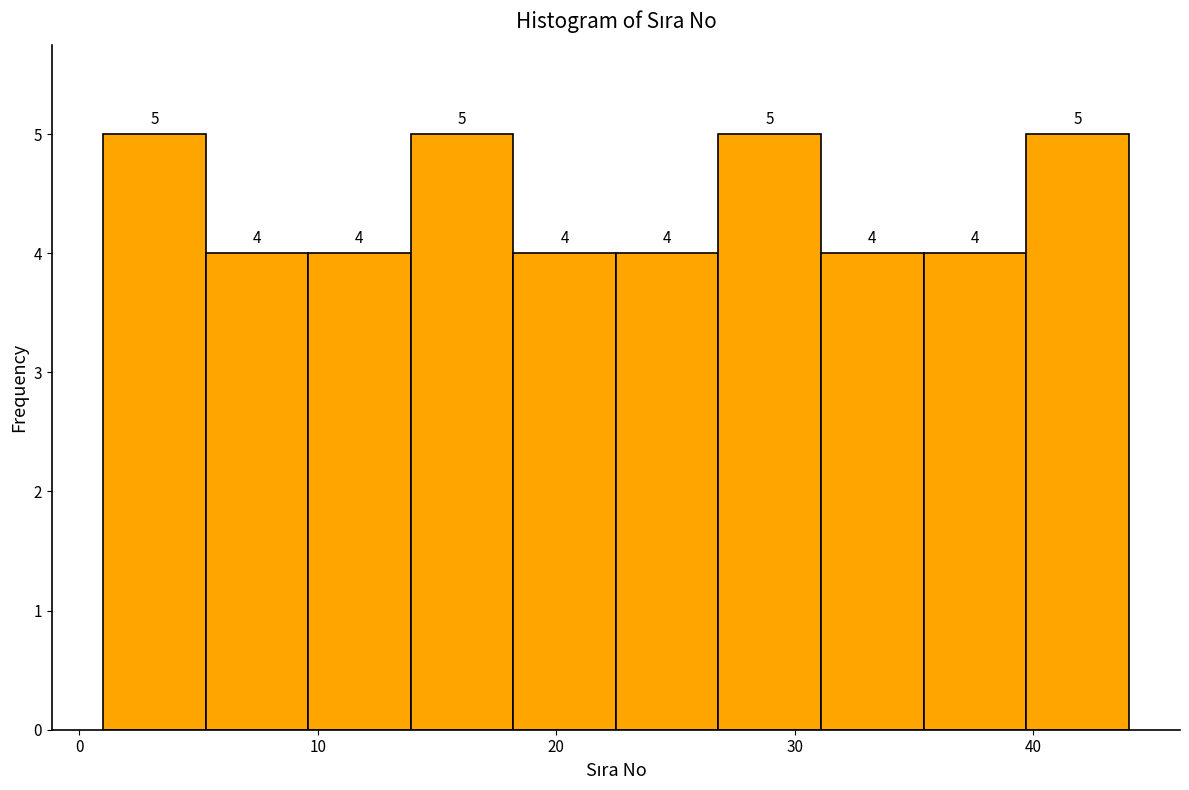

Reading left to right, list every bar in this chart as the range it spans on the x-axis followed by its height. The bar edges are not printed on the chart, so give them approximately, as read against the axis.

1.0 to 5.3: 5
5.3 to 9.6: 4
9.6 to 13.9: 4
13.9 to 18.2: 5
18.2 to 22.5: 4
22.5 to 26.8: 4
26.8 to 31.1: 5
31.1 to 35.4: 4
35.4 to 39.7: 4
39.7 to 44.0: 5